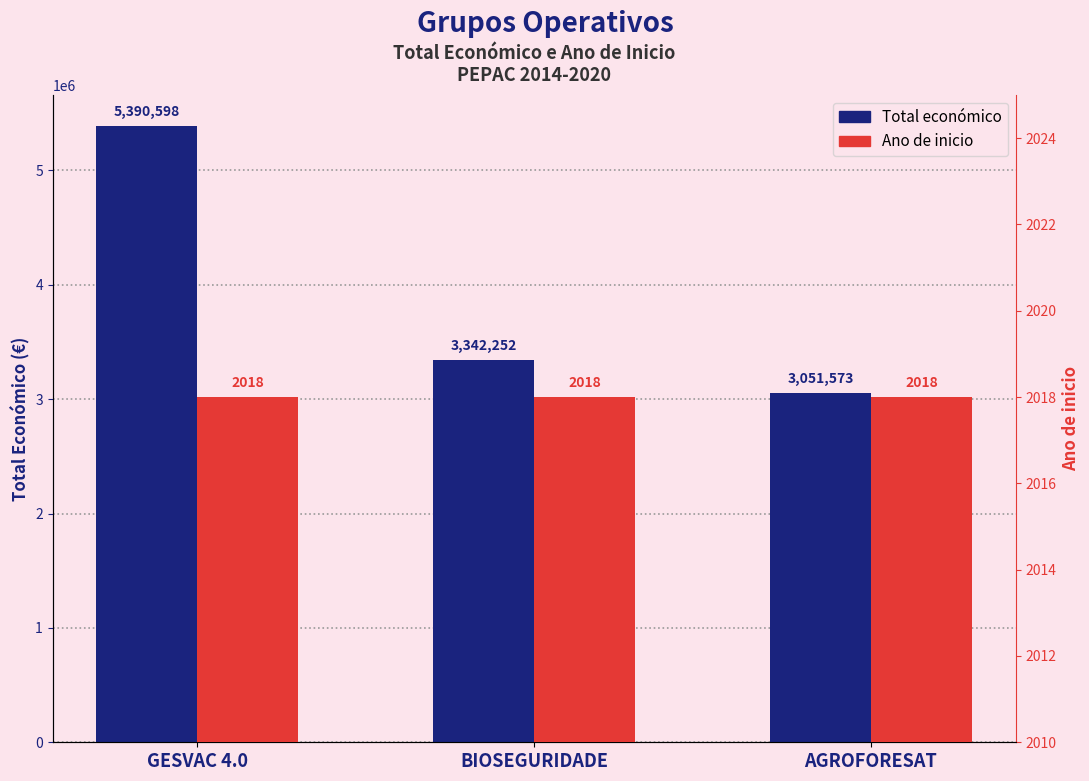

Count the number of categories in the chart.

3